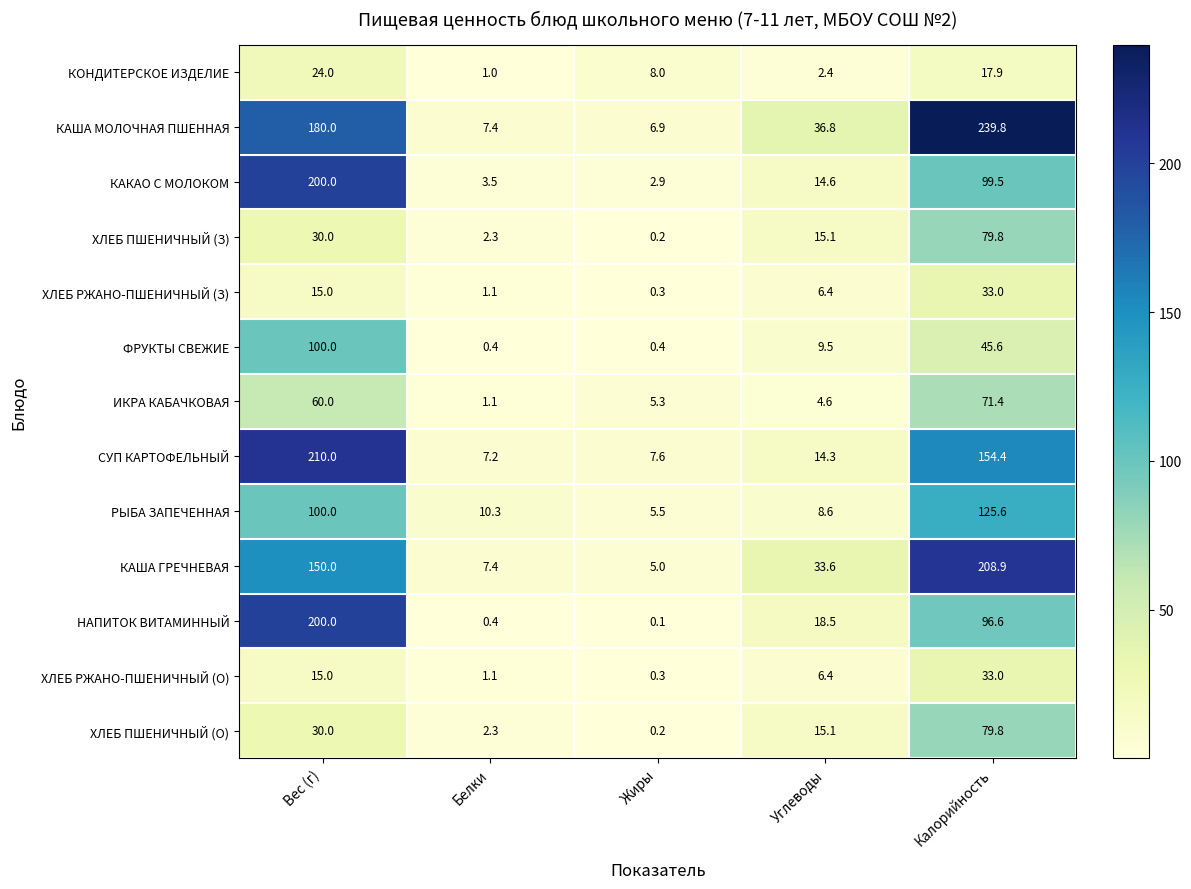

Which series has the largest total across all categories?

КАША МОЛОЧНАЯ ПШЕННАЯ